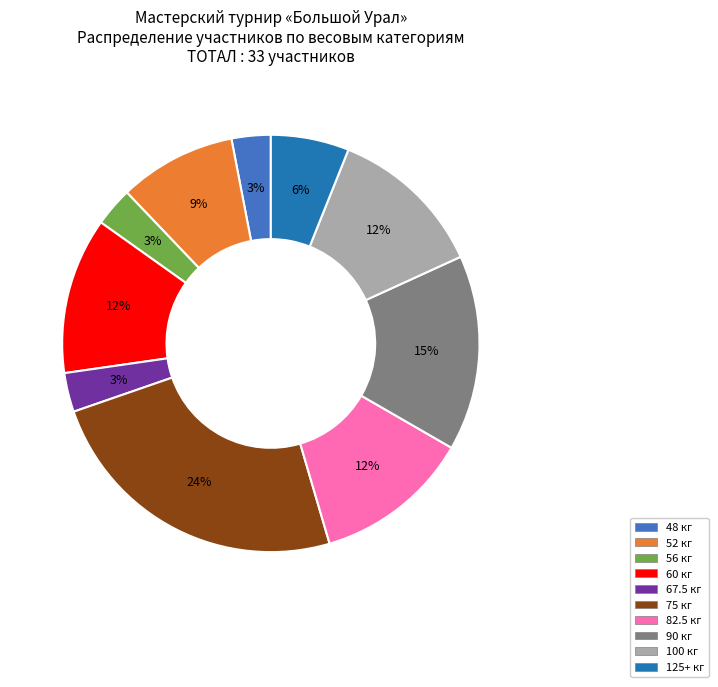

Which slice is the largest?

75